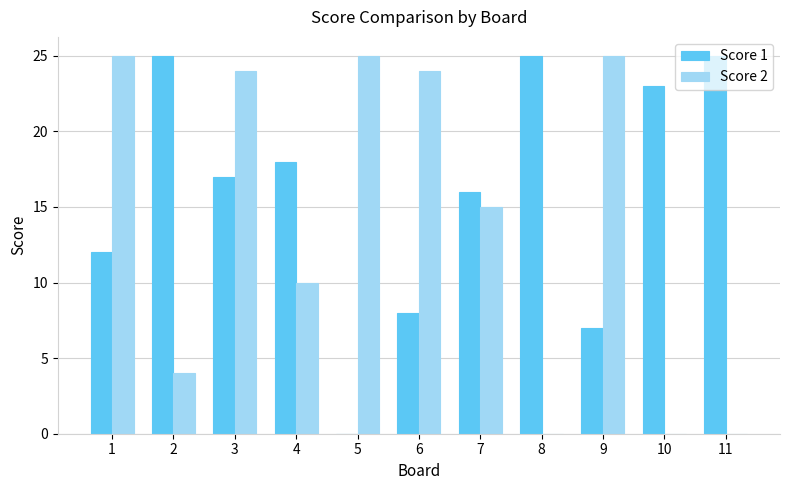

What is the sum of the Score 2 values at 2 and 11?

4